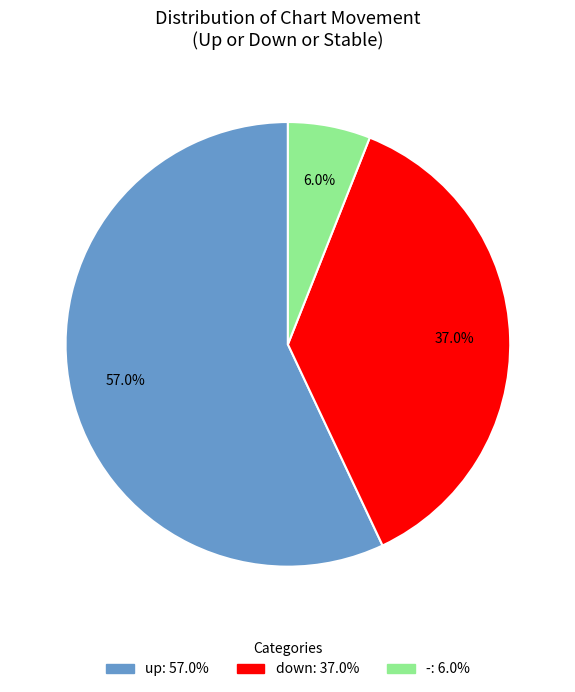

Is it true that down is 48% of the pie?

False